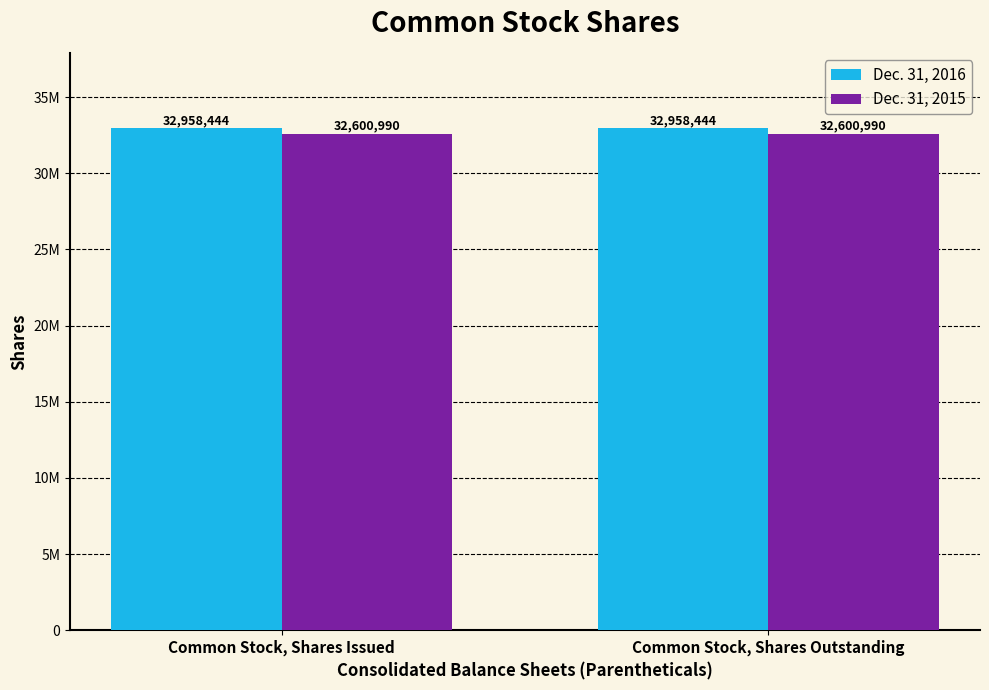

What is the label of the 2nd bar from the left?

Common Stock, Shares Outstanding